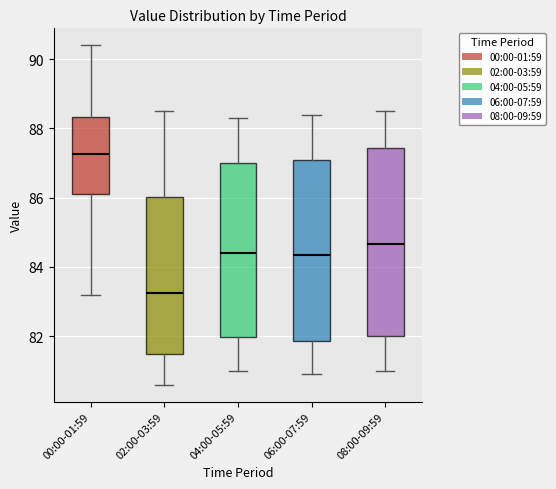

Which box's median line is the lowest?

02:00-03:59